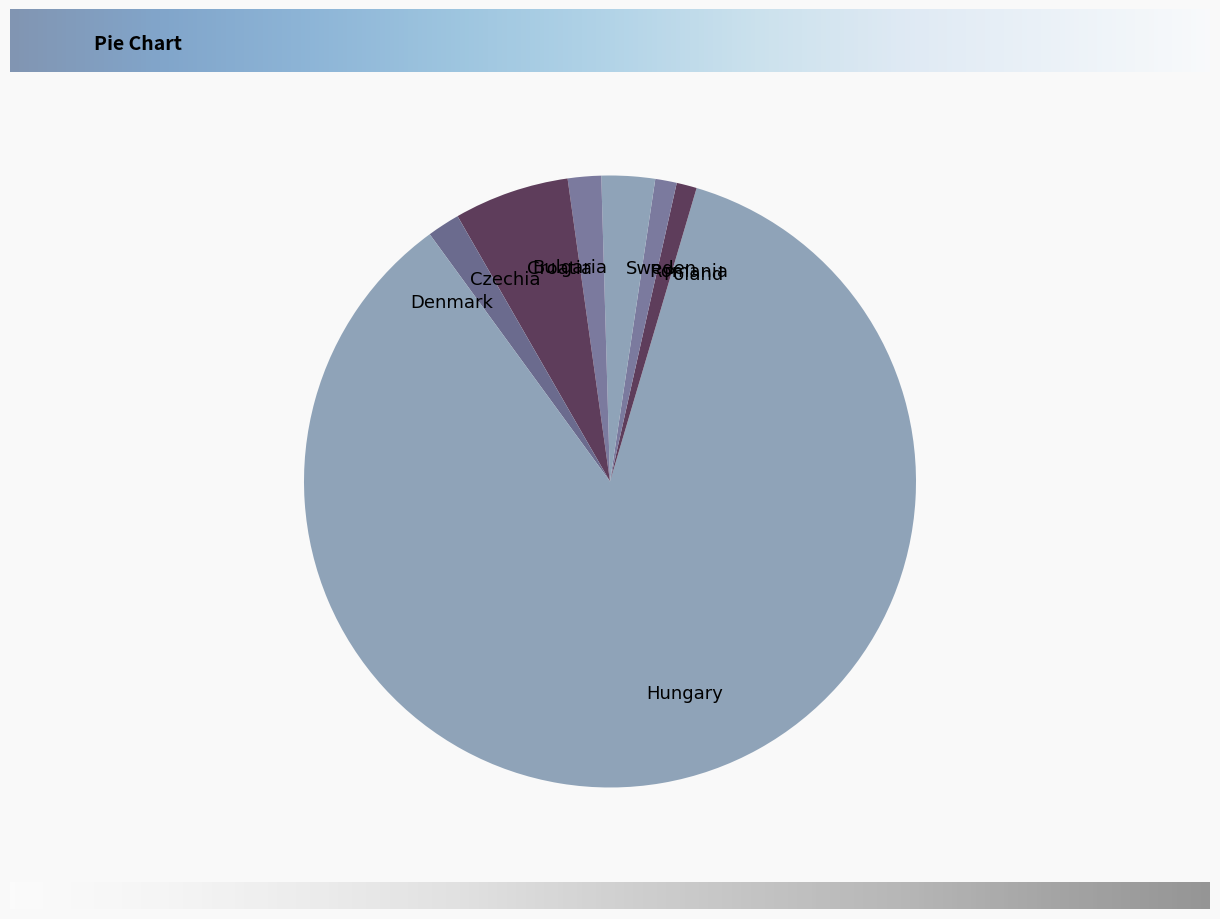

Is there a majority slice in this chart?

Yes